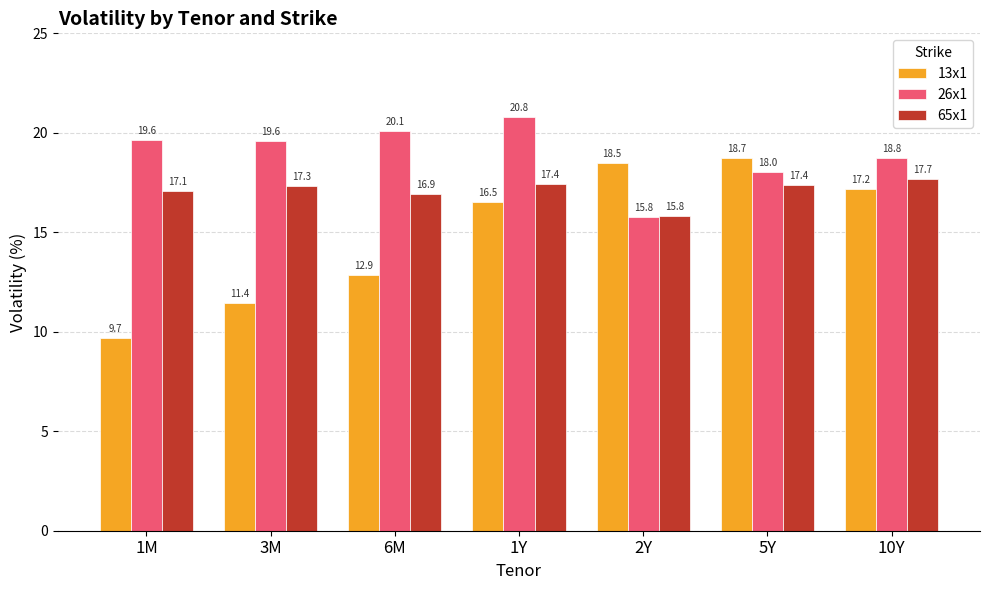

What is the value of the 65x1 bar at the 5th from the left?

15.8